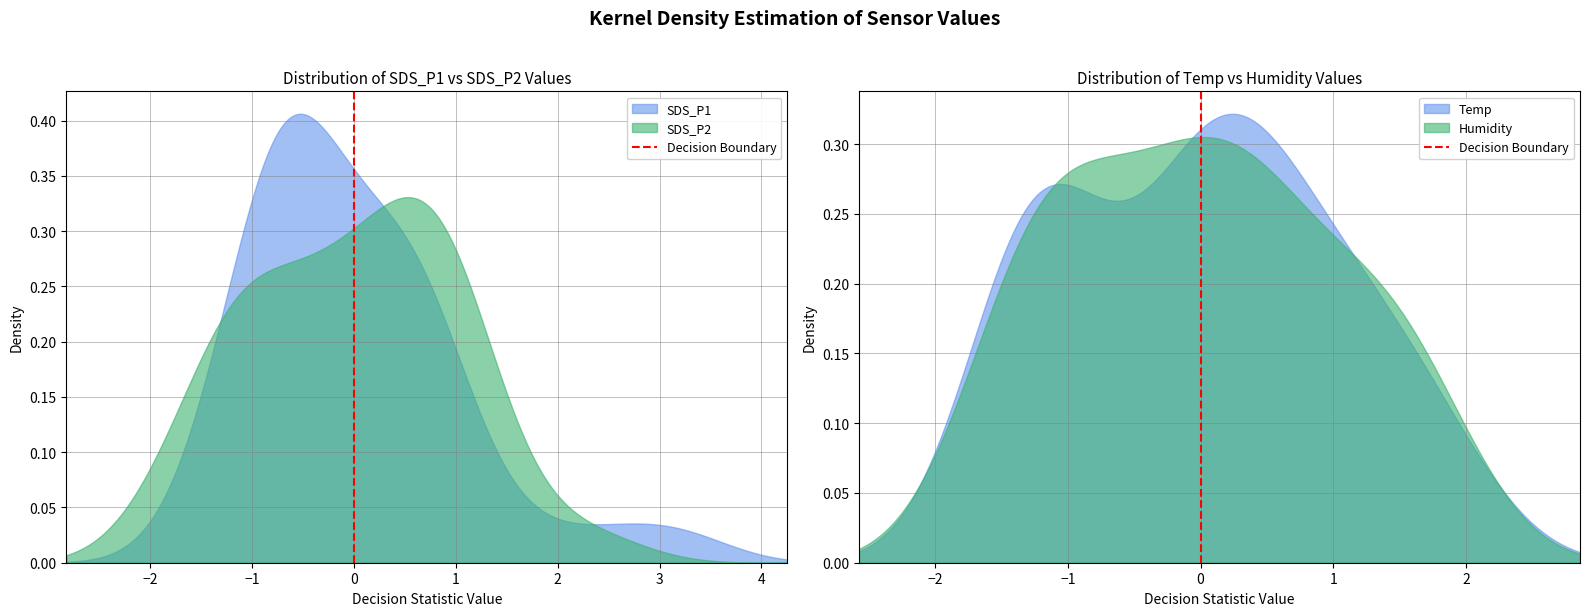

What is the sum of all values?

1